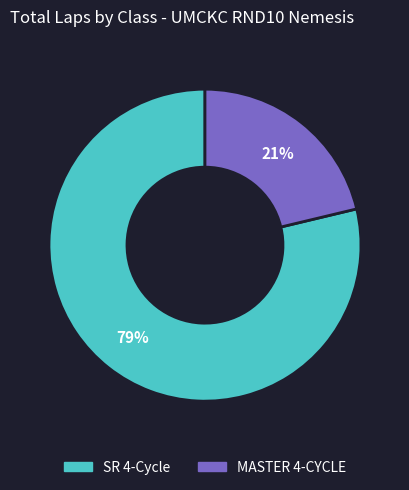

To the nearest percent, what is the average slice percentage?

50%